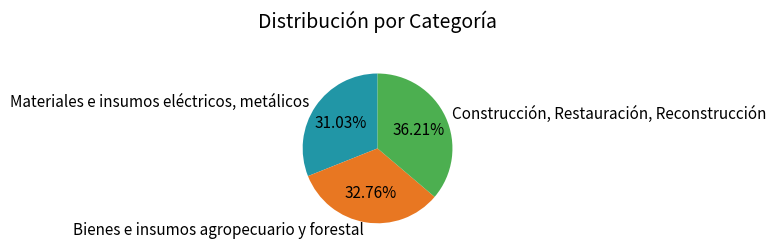

Rank the categories by value from highest to lowest.

Construcción, Restauración, Reconstrucción, Bienes e insumos agropecuario y forestal, Materiales e insumos eléctricos, metálicos